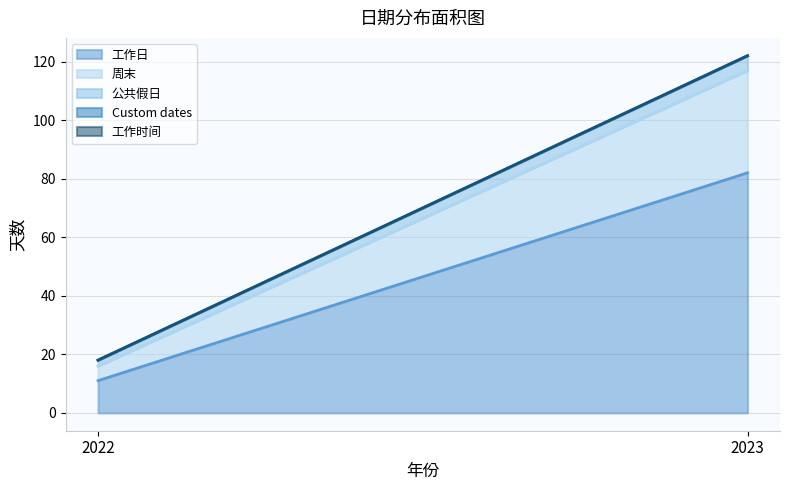

What is the sum of all 工作日 values?

93